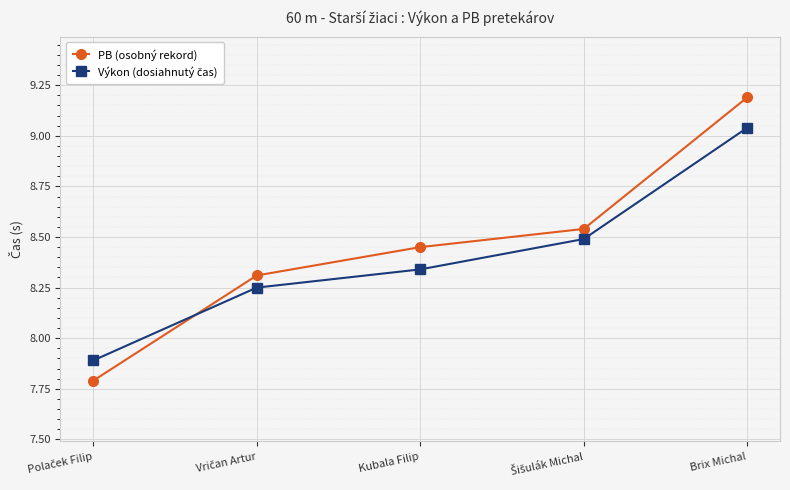

The PB (osobný rekord) series shows 5.1 at Kubala Filip. True or false?

False